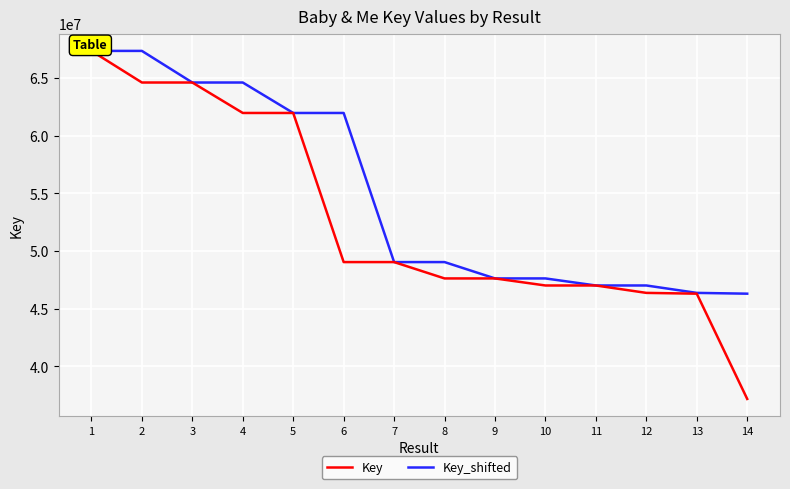

Which label corresponds to the smallest value in the chart?

14